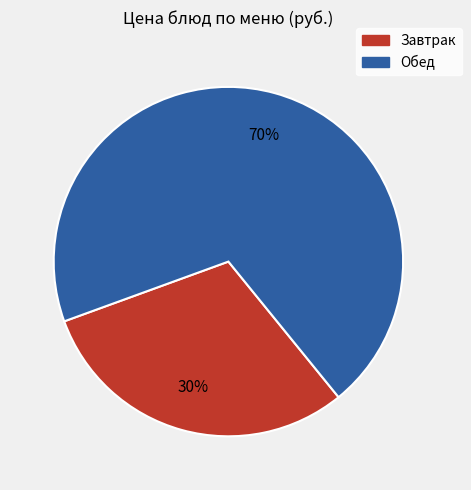

To the nearest percent, what is the average slice percentage?

50%